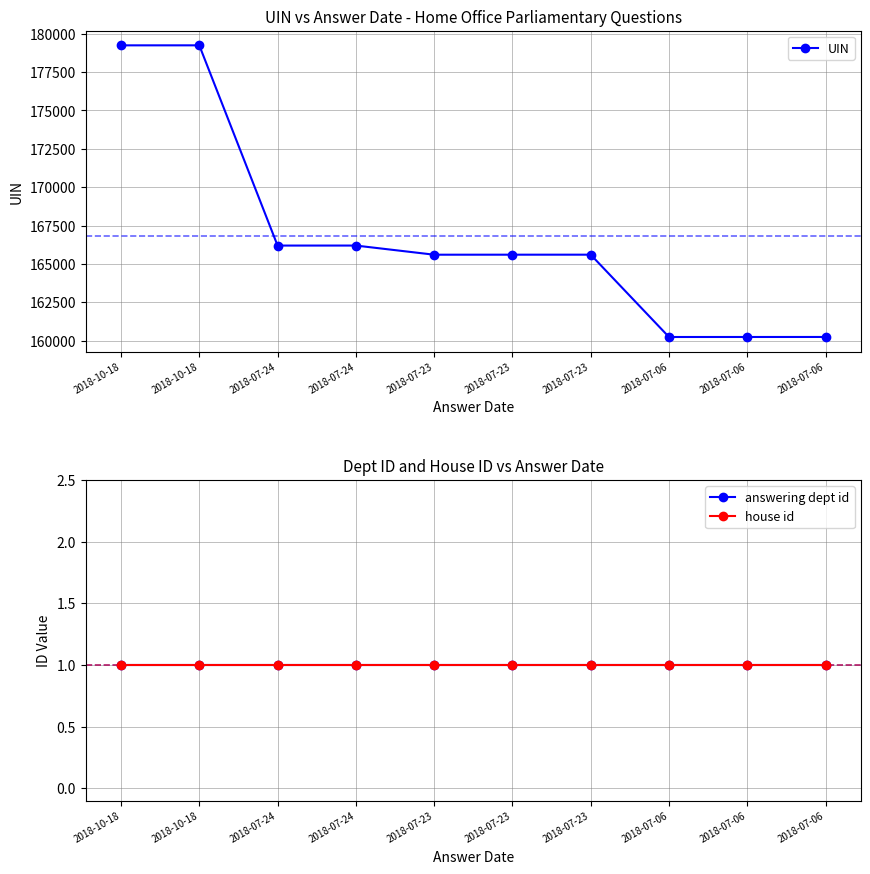

What value does the house id series have at 2018-10-18?

1